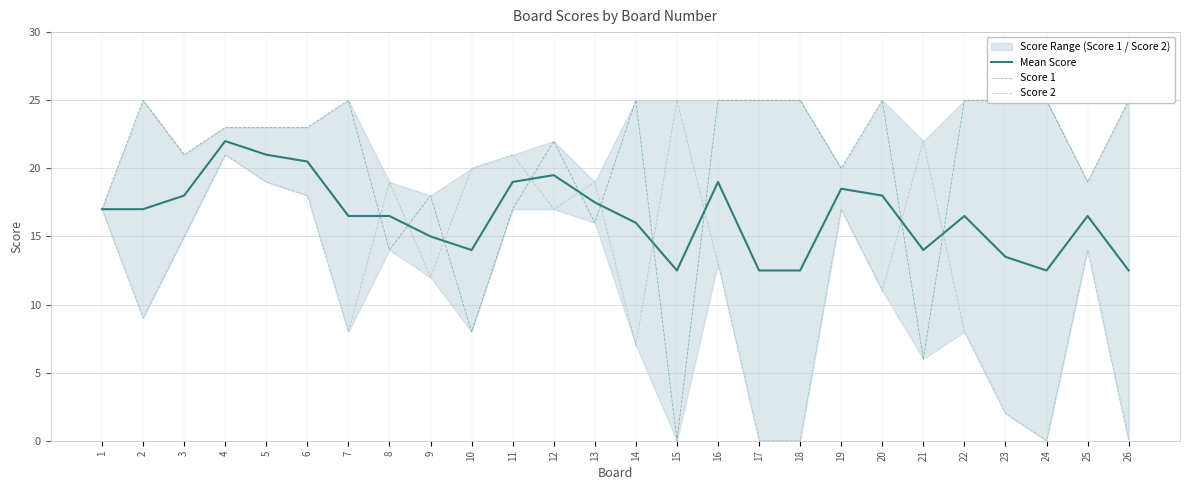

Which series has the widest spread of values?

Score 1